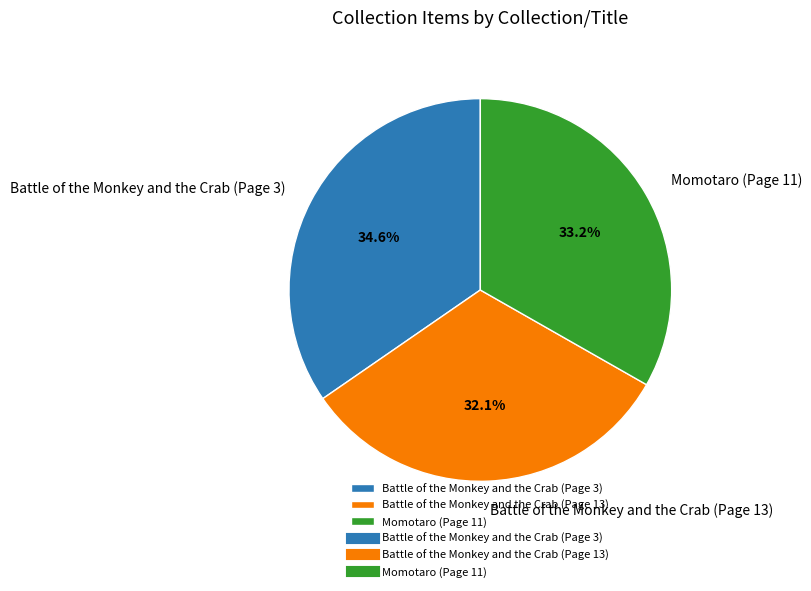

What portion of the pie excludes Battle of the Monkey and the Crab (Page 3)?

65.4%